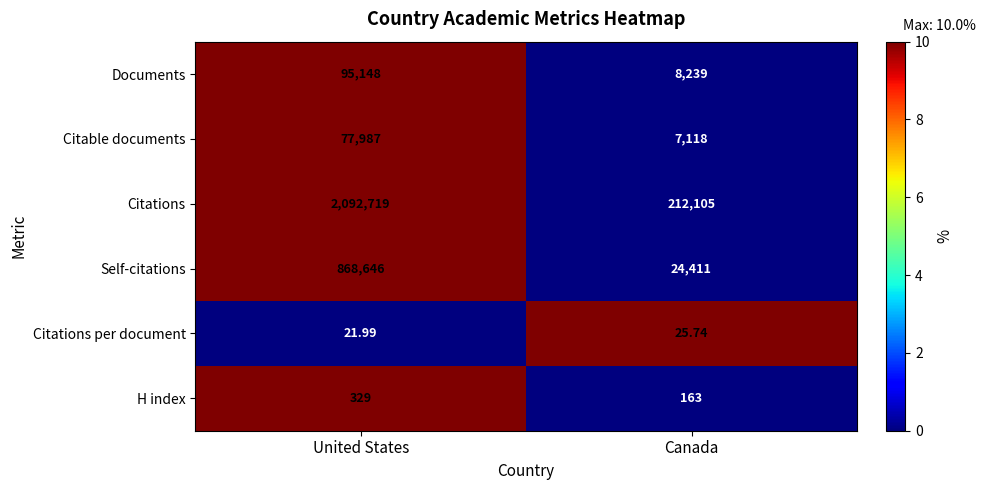

At which category is the sum across all series the highest?

United States